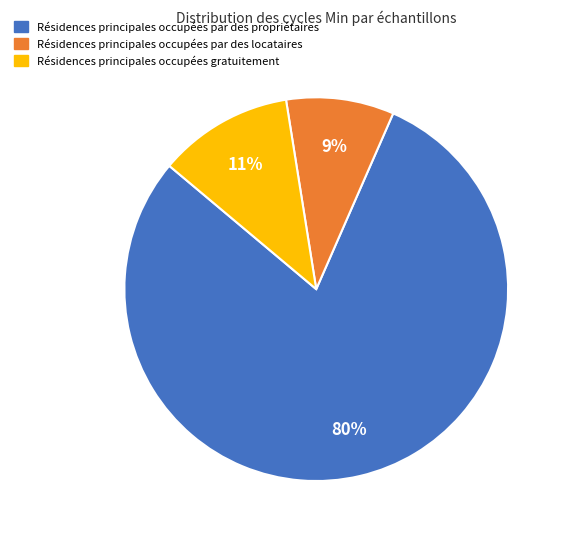

Is there a majority slice in this chart?

Yes